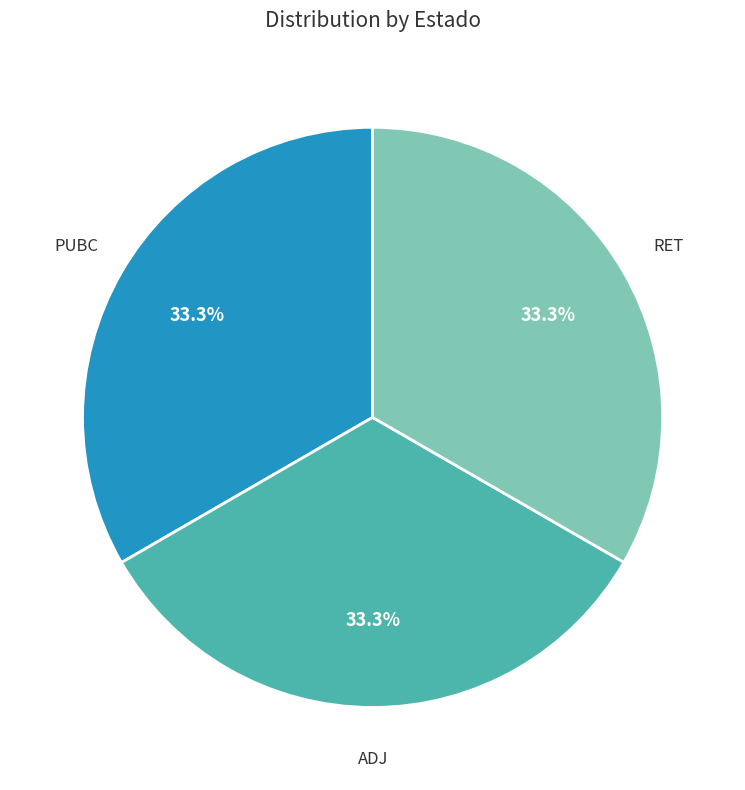

Approximately how many times larger is the value at PUBC compared to RET?

1.0